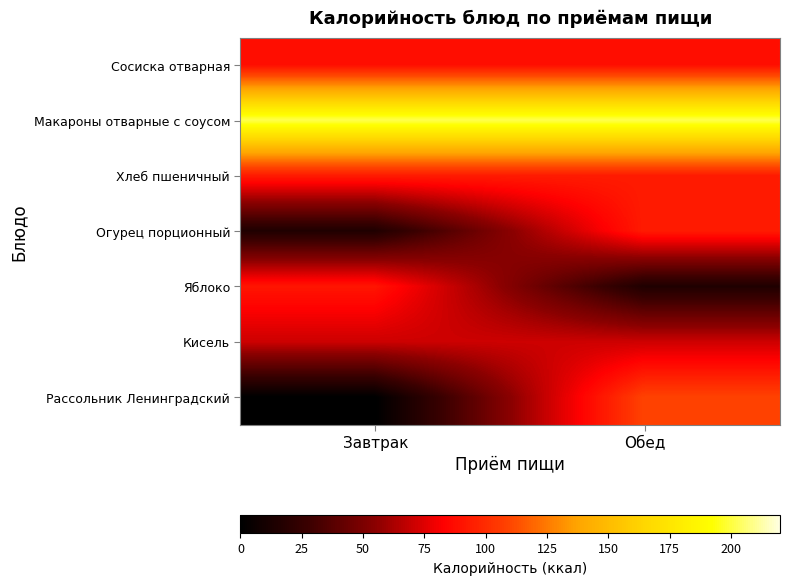

Which series has the largest total across all categories?

Макароны отварные с соусом